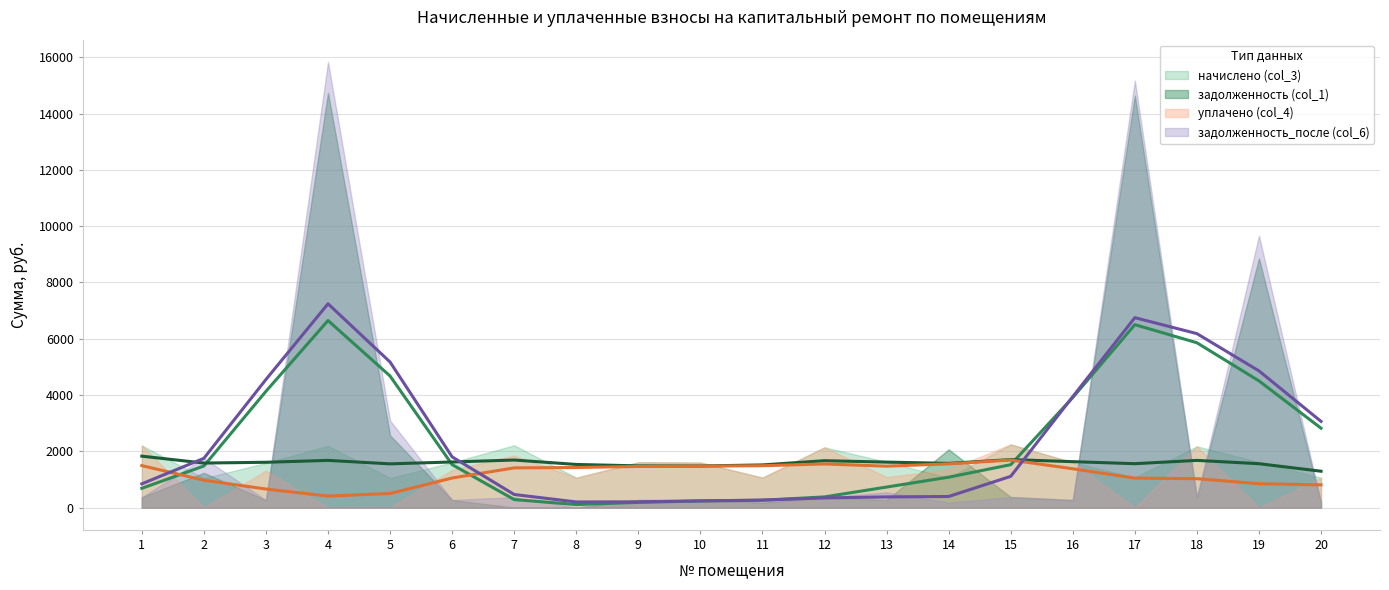

How many data points in задолженность (col_1) (линия) are above 1523?

10